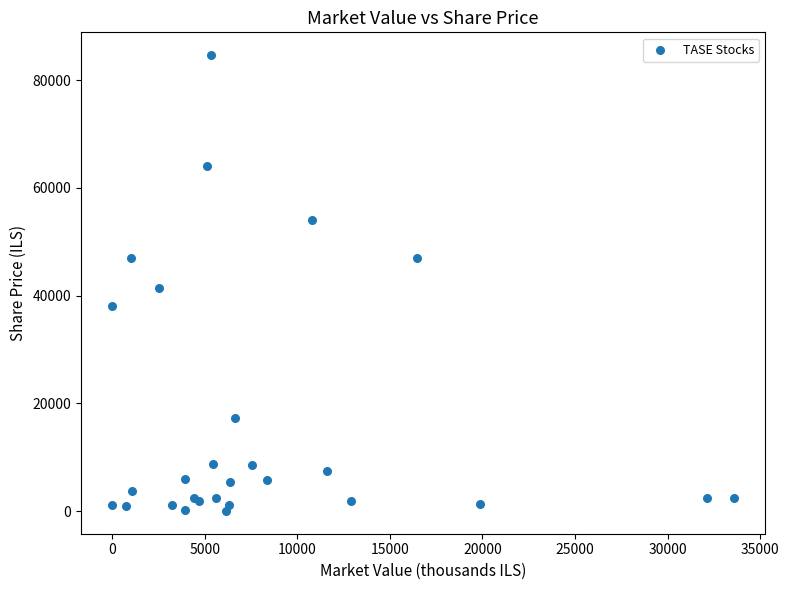

What Y value in the scatter plot is closest to 42344?

41370.0